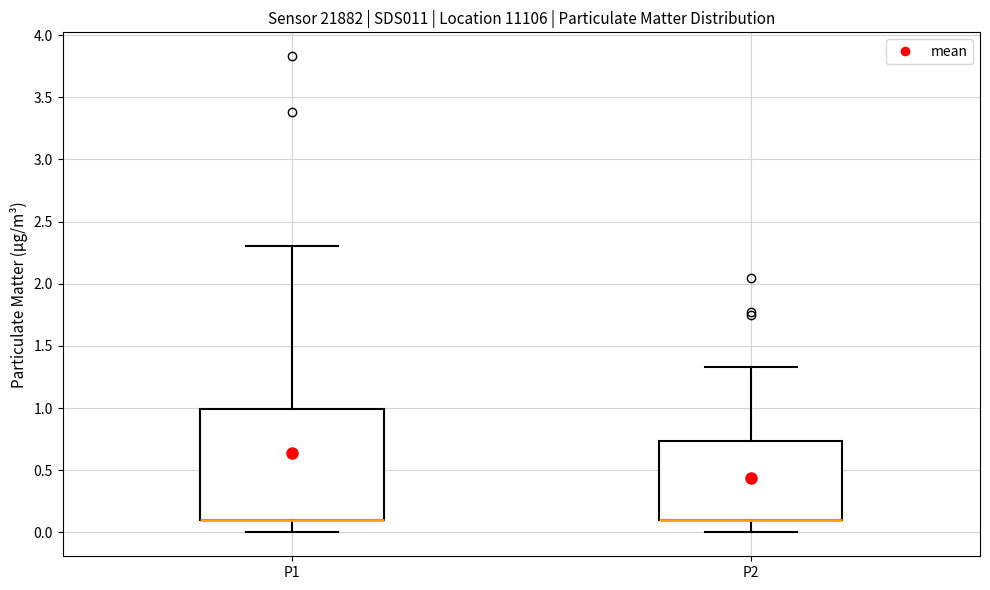

Reading left to right, read every box against the y-axis: the position of its median line, the range the box covers, and the ends of its whiskers. The values are not printed on the chart, so give them approximately, as read against the axis.

P1: median 0.10 (drawn on the box's lower edge), box 0.10 to 1.00, whiskers 0.00 to 2.30
P2: median 0.10 (drawn on the box's lower edge), box 0.10 to 0.75, whiskers 0.00 to 1.35